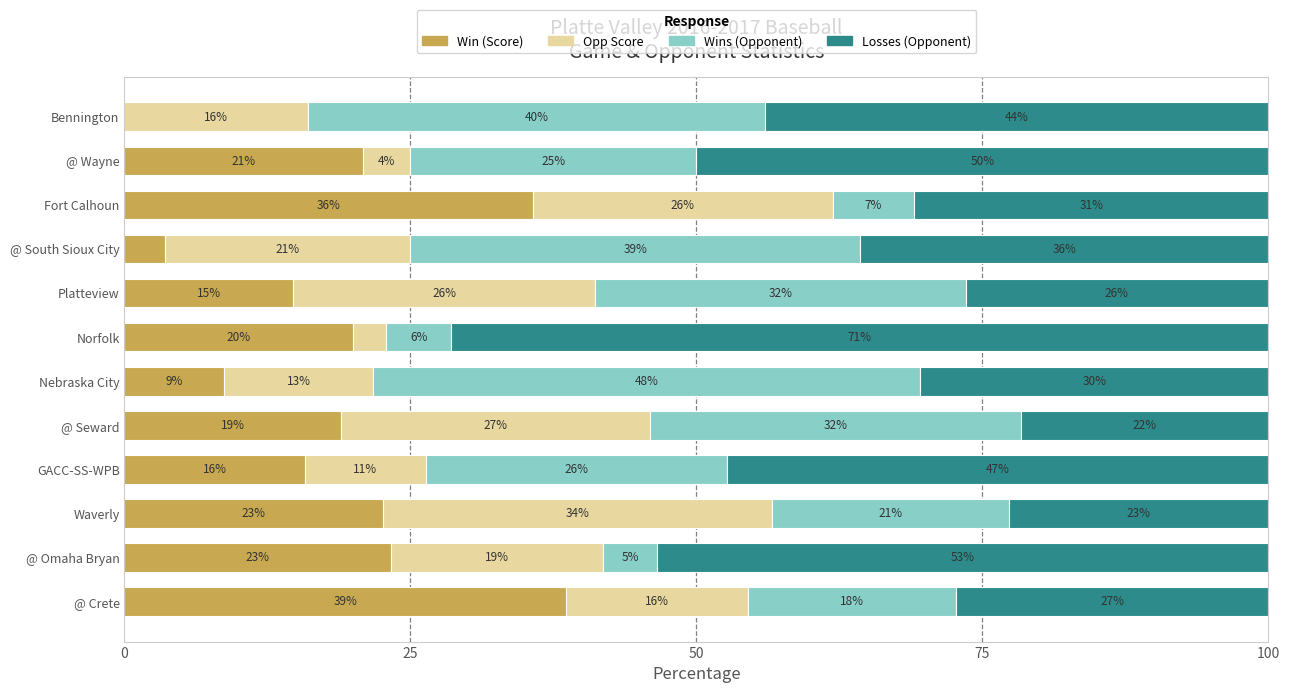

What position from the right is Bennington?

1